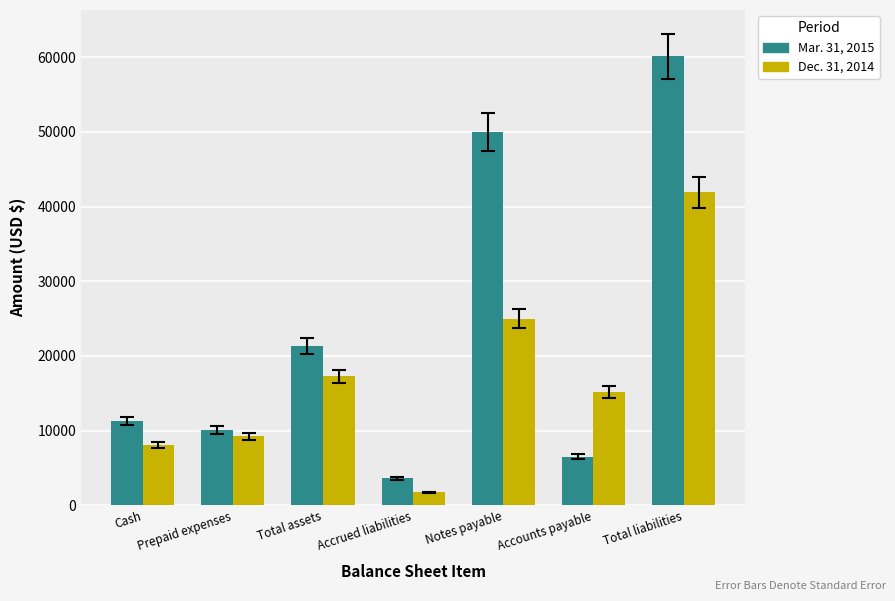

What are all the series names shown in the legend?

Mar. 31, 2015, Dec. 31, 2014